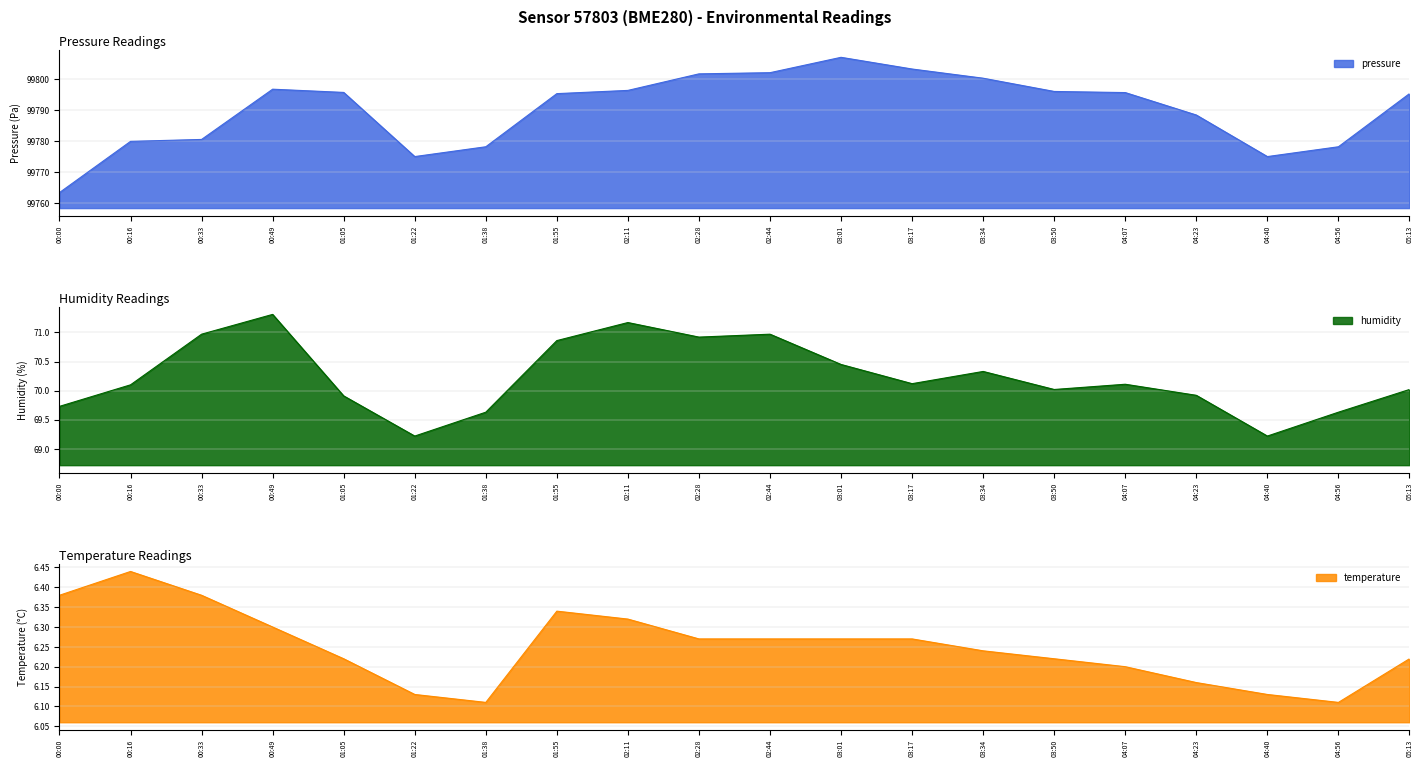

Does the chart have visible grid lines?

Yes